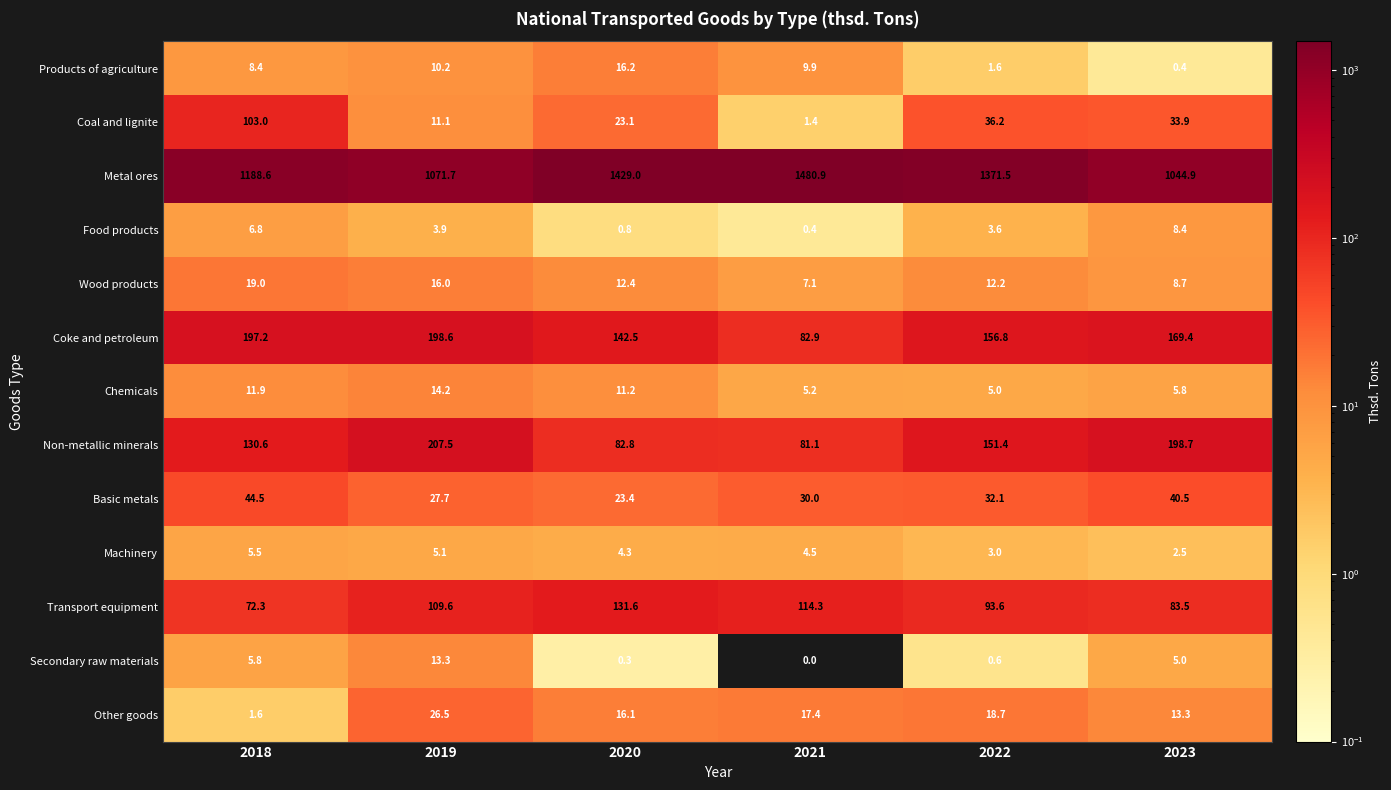

What is the difference between the second highest and minimum values in the Coke and petroleum series?

114.3